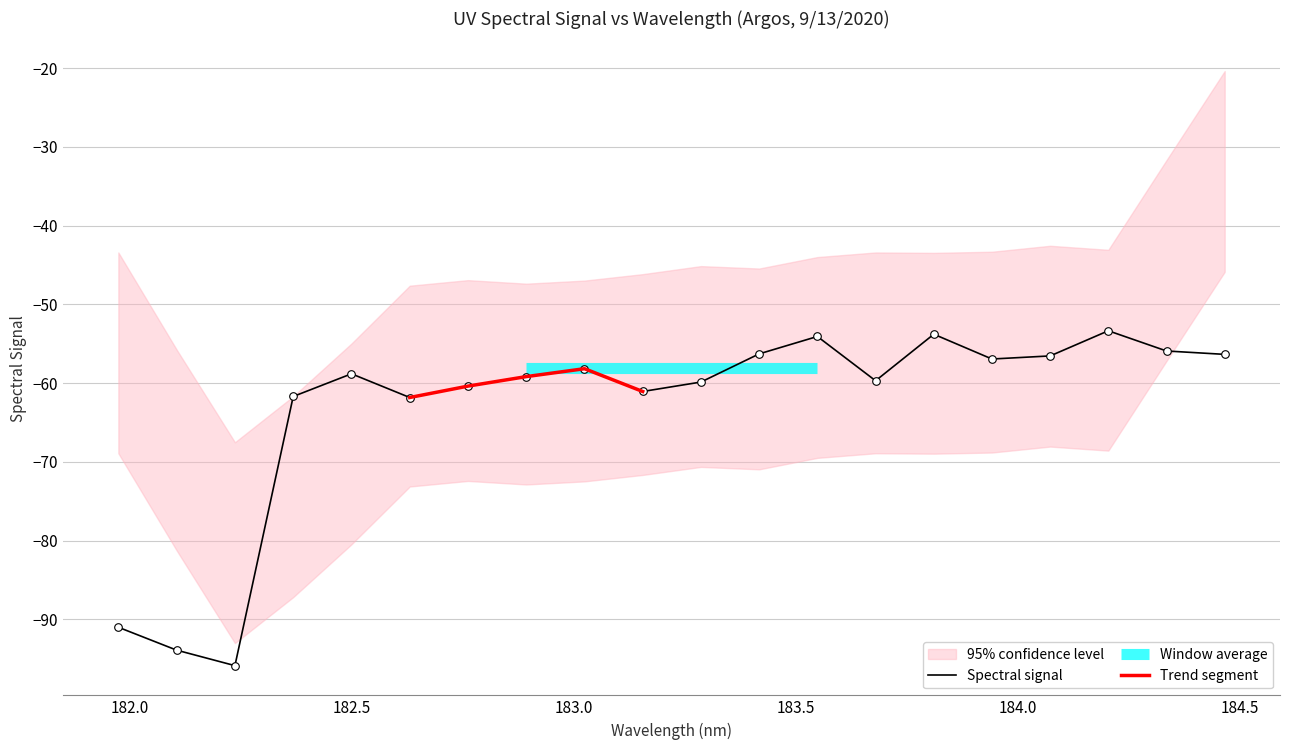

What is the highest value of the Spectral signal series?

-53.3